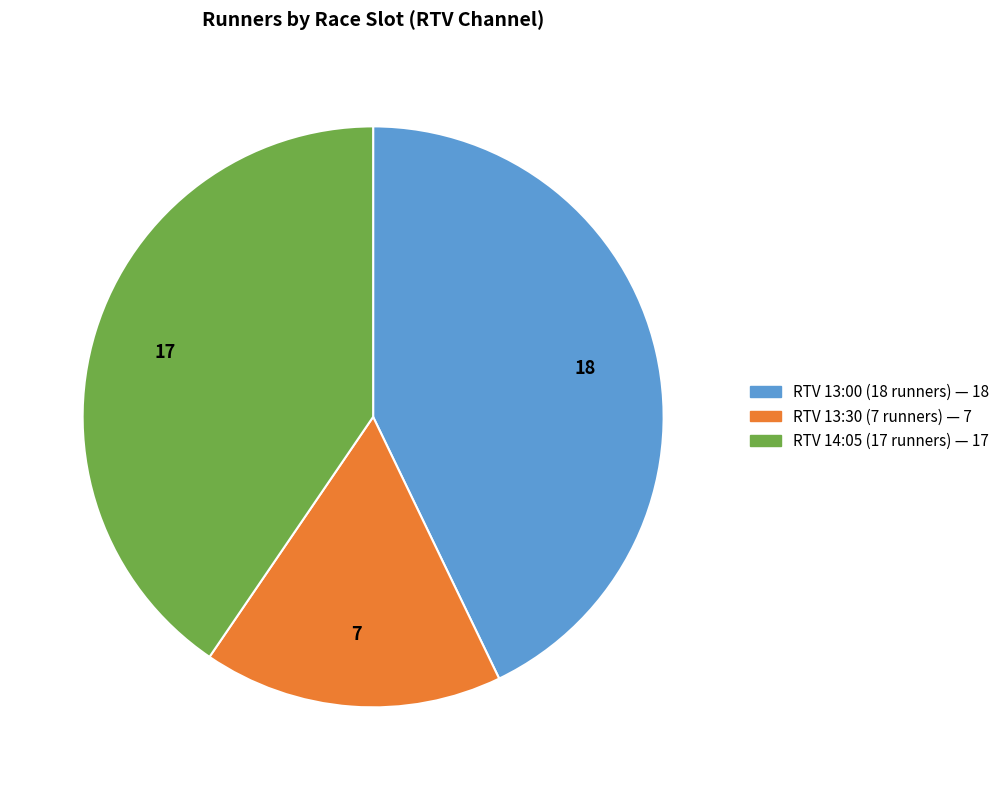

Does any single category account for the majority?

No